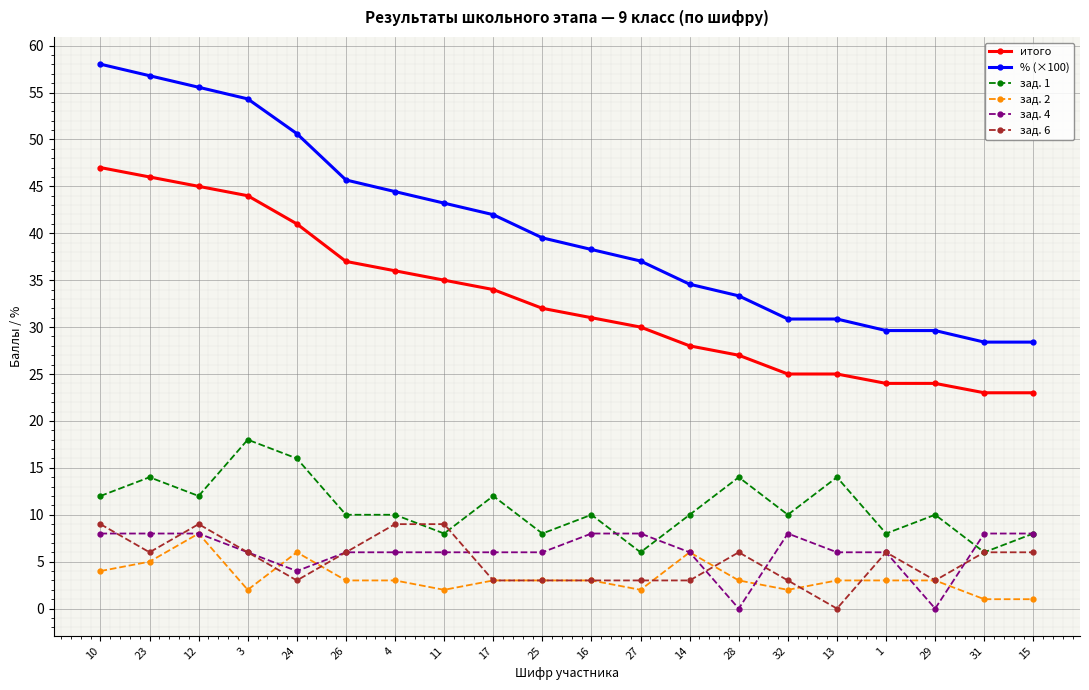

Which label corresponds to the largest value in the chart?

10